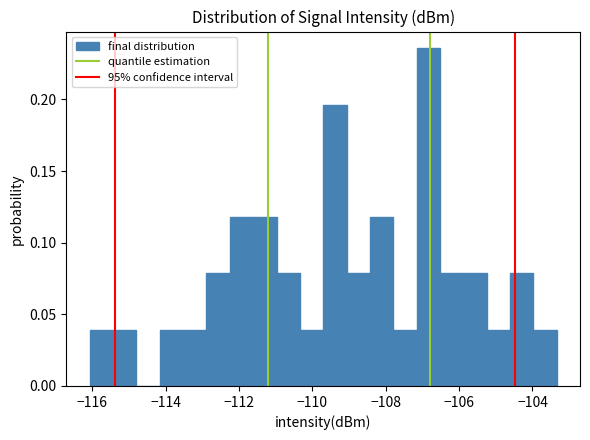

Read against the x-axis, roughly where is the centre of the tallest bar?

-106.8